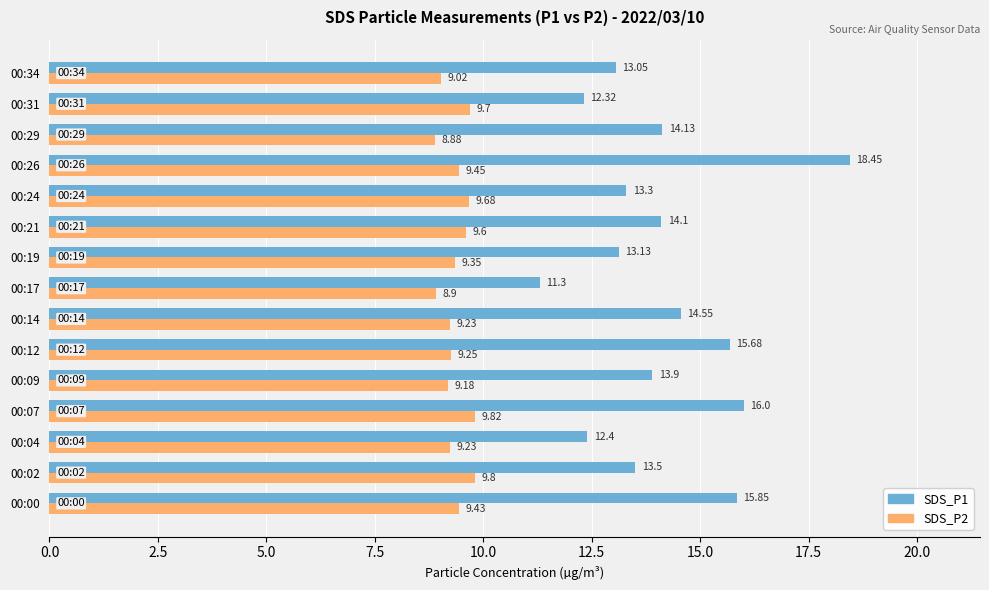

Which category has the lowest value across all series?

00:29